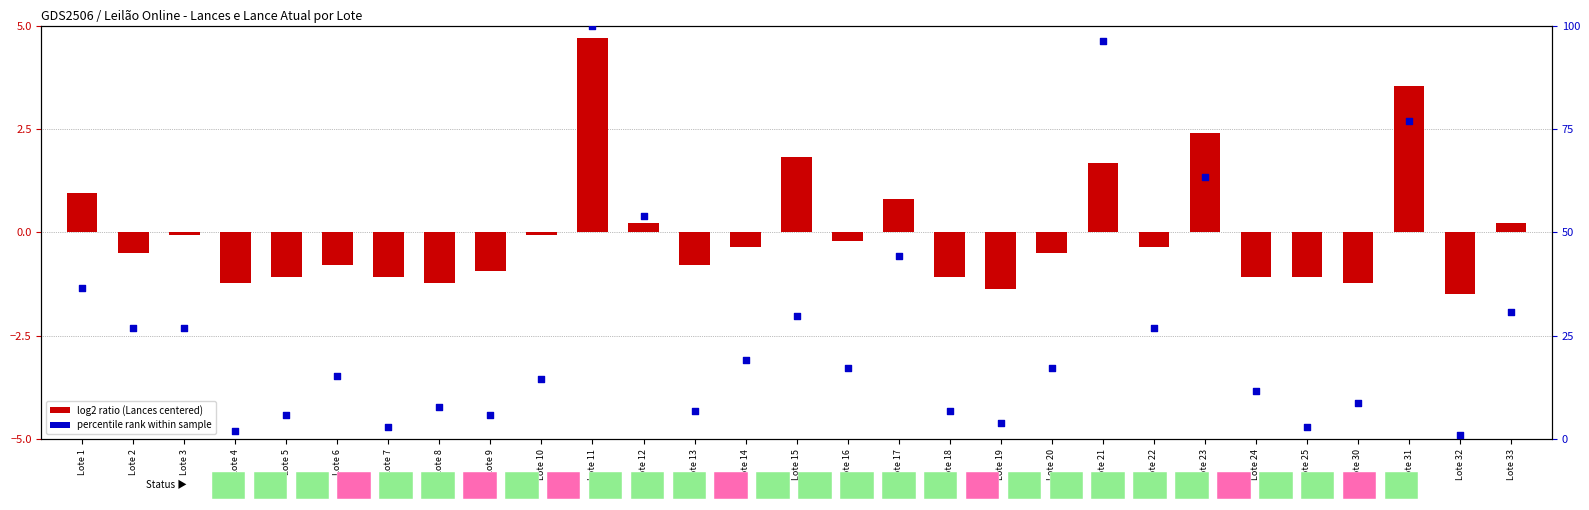

Is the value of log2 ratio (Lances centered) at Lote 12 greater than the value of percentile rank within sample (Lance atual) at Lote 15?

No